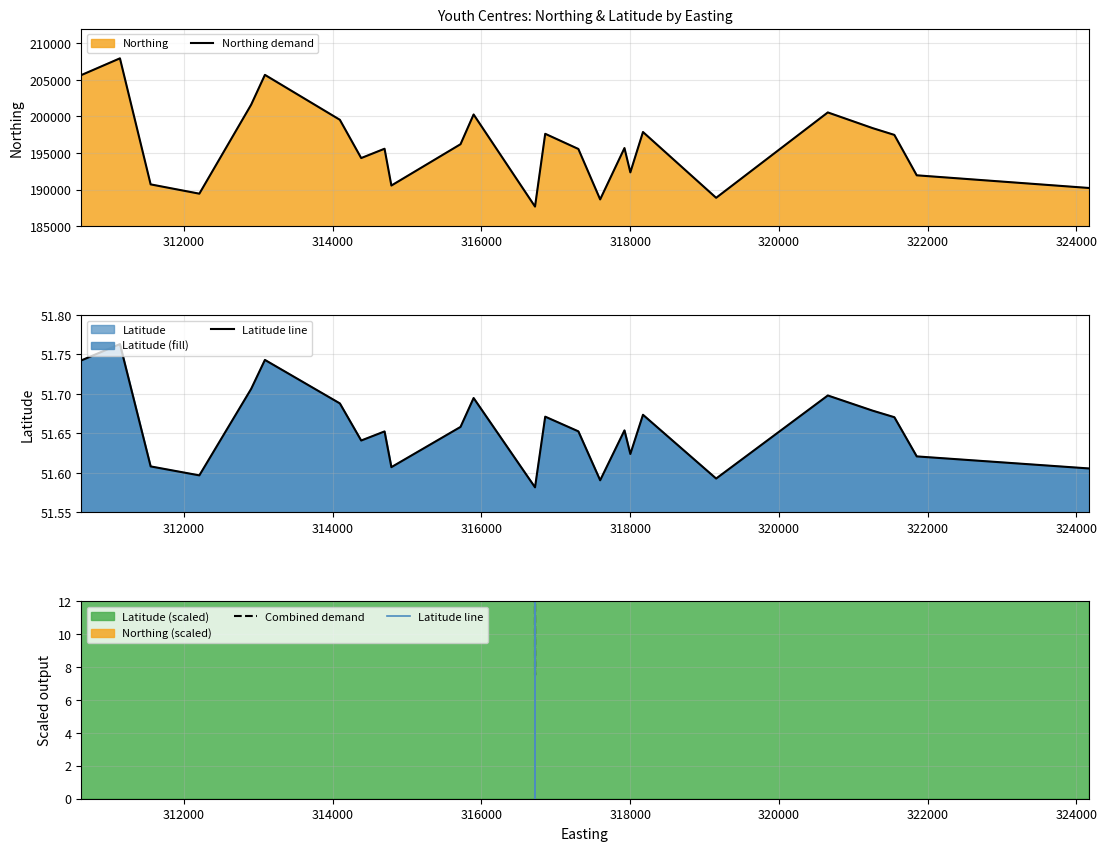

The value of Combined demand at 17 is 2839.1. True or false?

False